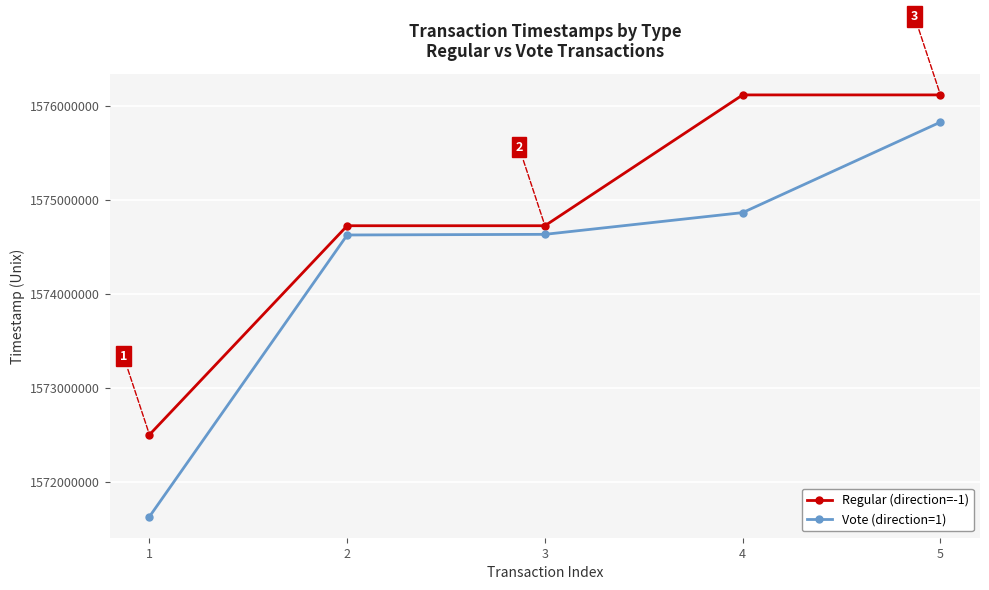

What is the difference between the second highest and minimum values in the Vote (direction=1) series?

3237464